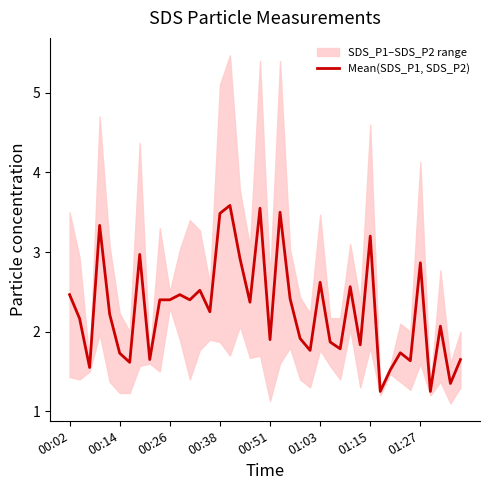

How many points are higher than both their immediate neighbors (excluding endpoints)?

13